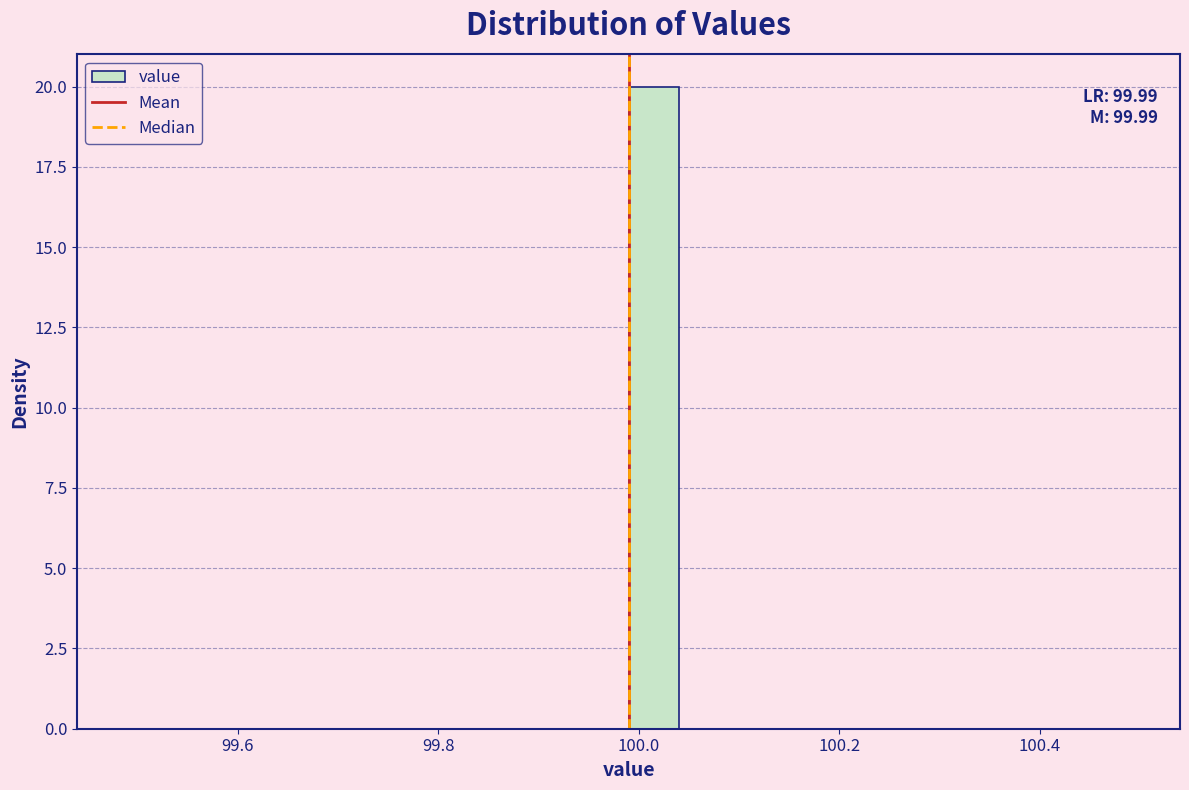

Read against the x-axis, roughly where is the centre of the tallest bar?

100.02